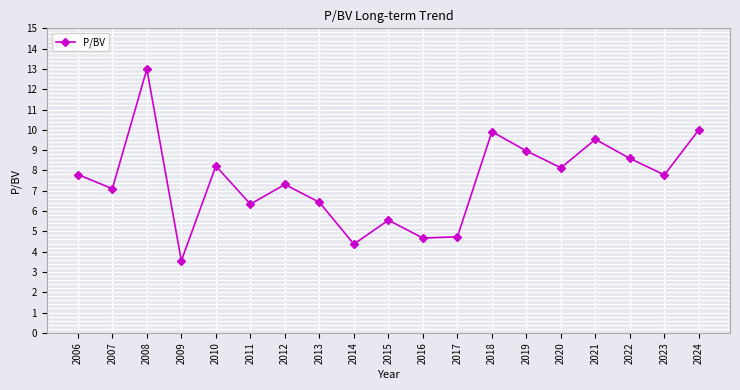

Count the number of data series in this chart.

1